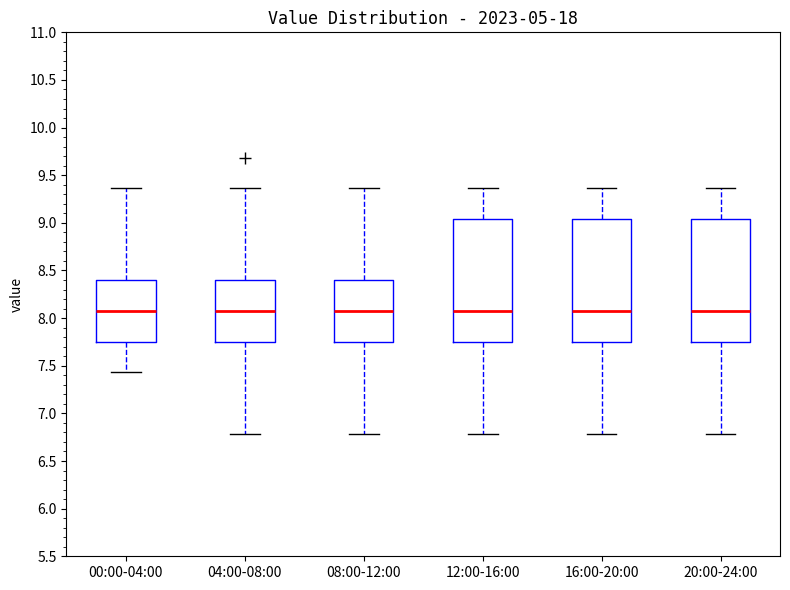

Reading left to right, read every box against the y-axis: the position of its median line, the range the box covers, and the ends of its whiskers. The values are not printed on the chart, so give them approximately, as read against the axis.

00:00-04:00: median 8.05, box 7.75 to 8.40, whiskers 7.45 to 9.35
04:00-08:00: median 8.05, box 7.75 to 8.40, whiskers 6.80 to 9.35
08:00-12:00: median 8.05, box 7.75 to 8.40, whiskers 6.80 to 9.35
12:00-16:00: median 8.05, box 7.75 to 9.05, whiskers 6.80 to 9.35
16:00-20:00: median 8.05, box 7.75 to 9.05, whiskers 6.80 to 9.35
20:00-24:00: median 8.05, box 7.75 to 9.05, whiskers 6.80 to 9.35